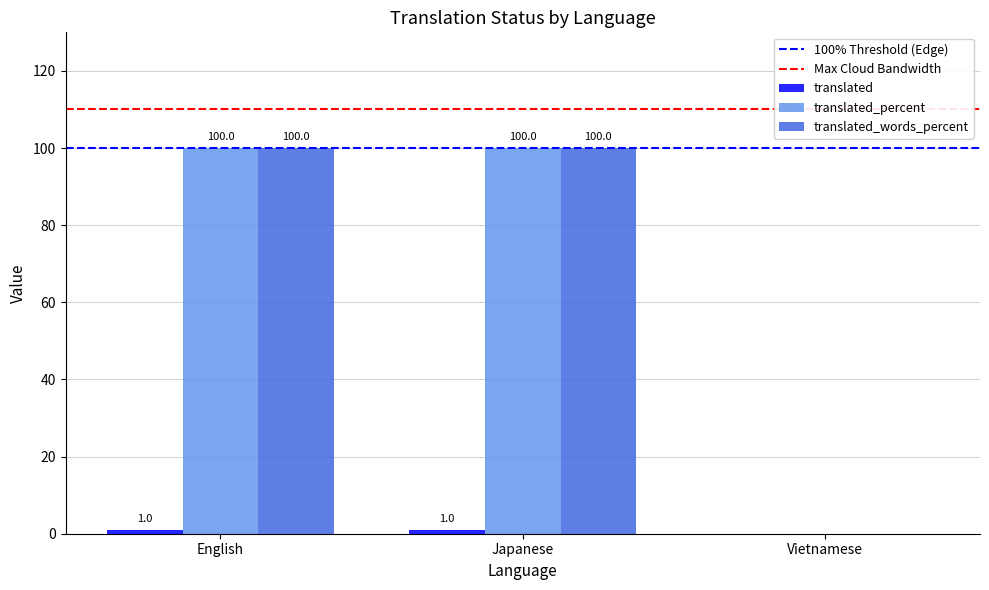

True or false: translated has a value of 1 at Japanese.

False